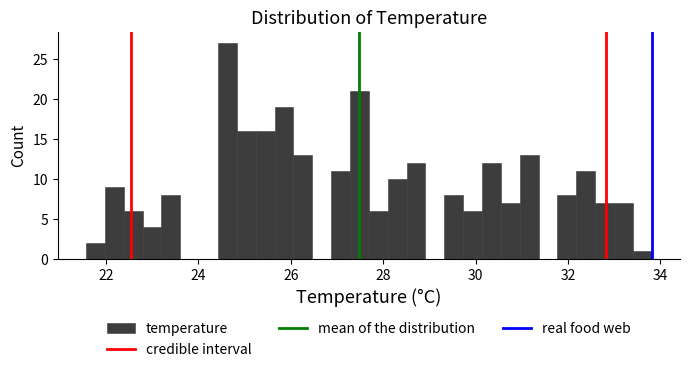

Around what value on the x-axis is the tallest bar? Give the approximate position of its centre, as read against the axis.

24.6